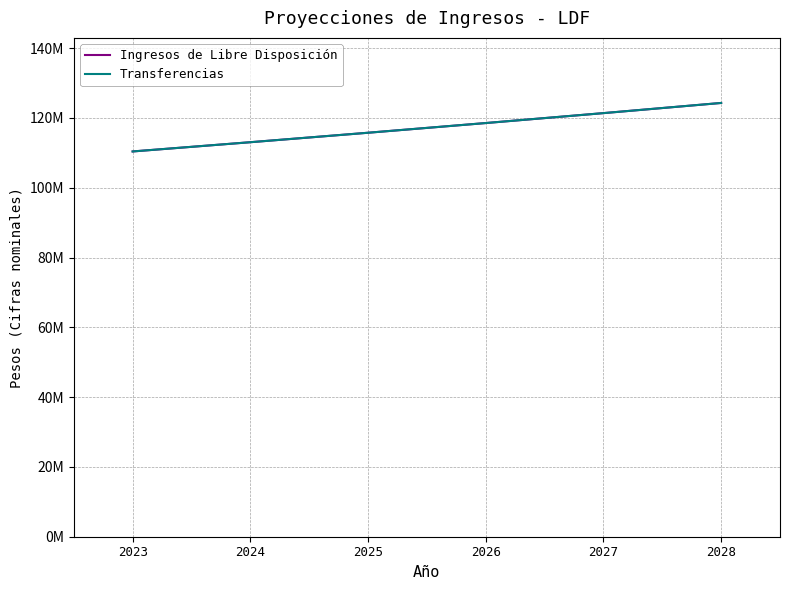

What is the average value of the Ingresos de Libre Disposición series?

117238361.1